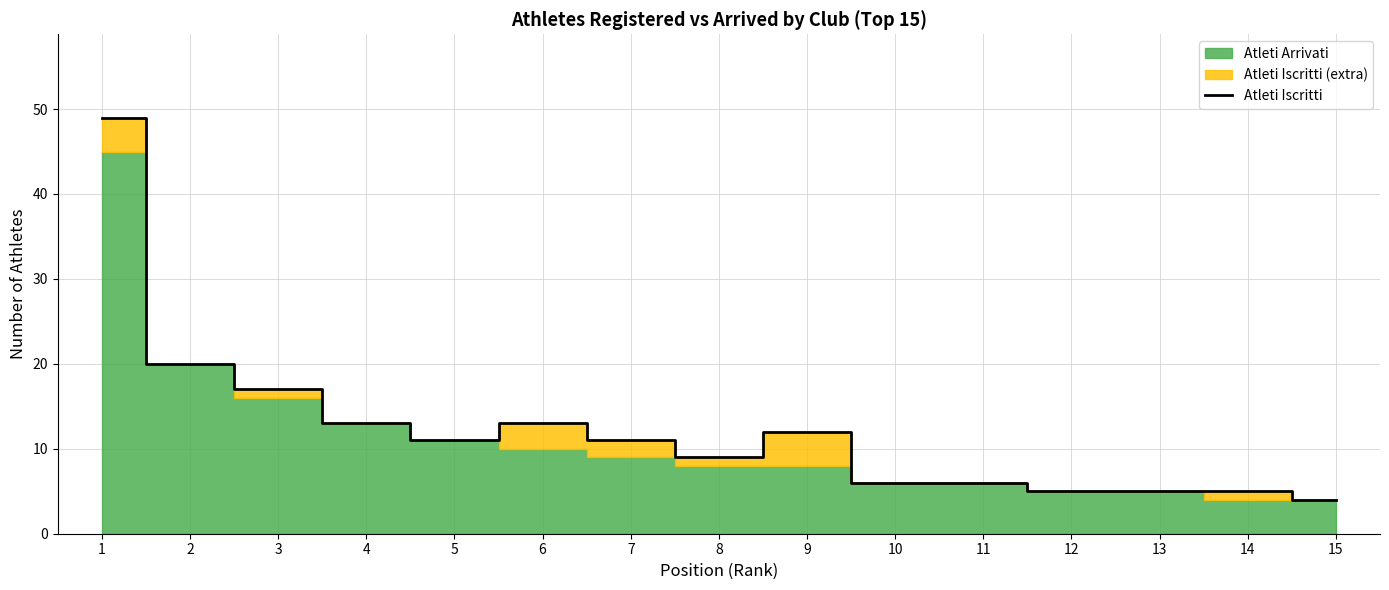

Reading left to right, extract all data points from this chart.

49	20	17	13	11	13	11	9	12	6	6	5	5	5	4